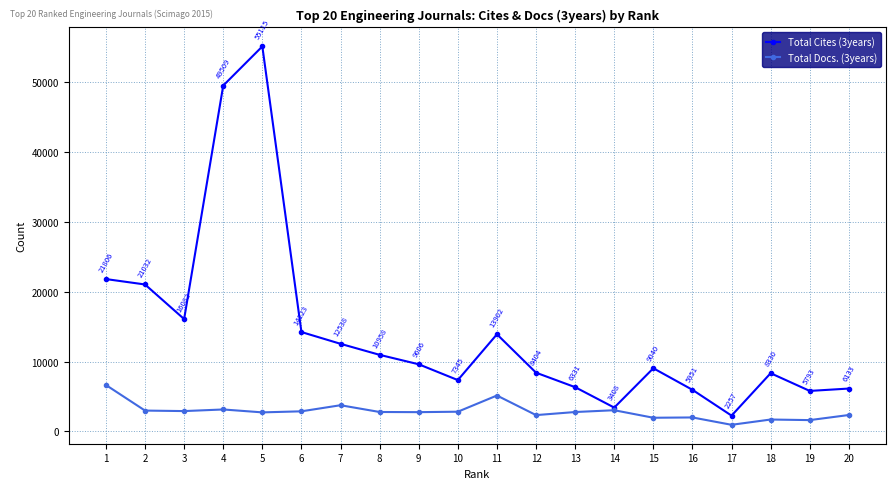

Where does the Total Cites (3years) series first go above 9606?

1